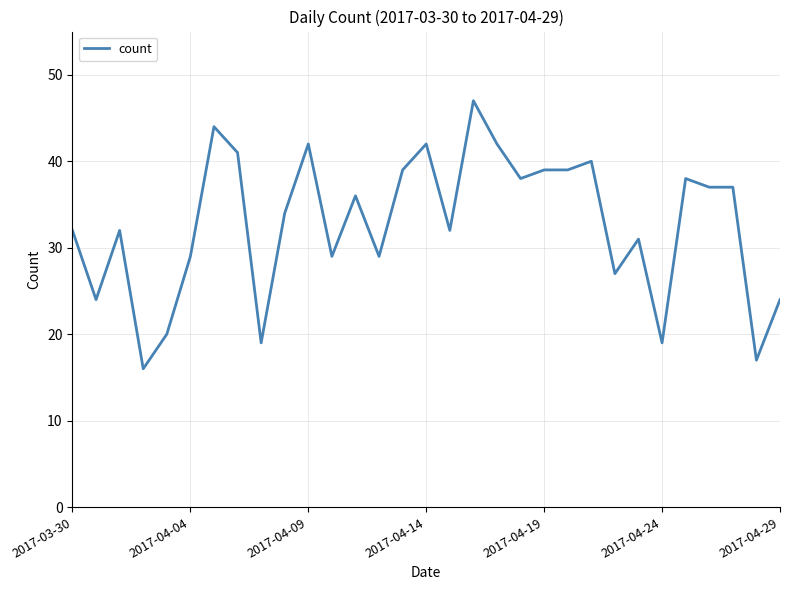

How many lines are shown in the chart?

1